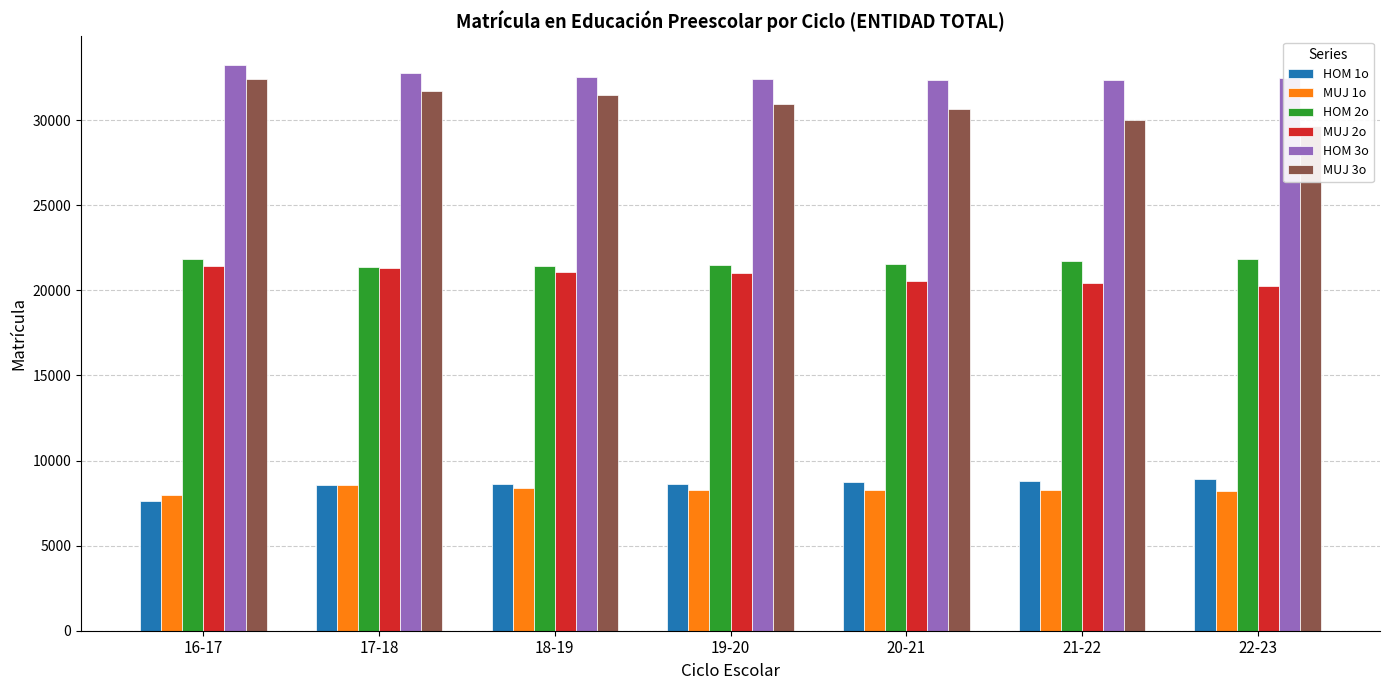

What is the label of the 6th bar from the left?

21-22